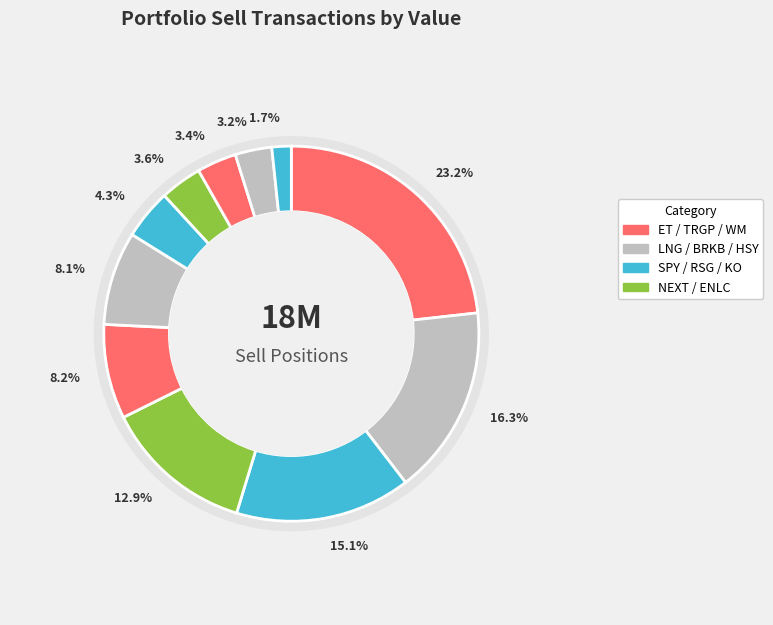

Rank the categories by value from highest to lowest.

ET, LNG, SPY, NEXT, TRGP, BRKB, RSG, ENLC, WM, HSY, KO